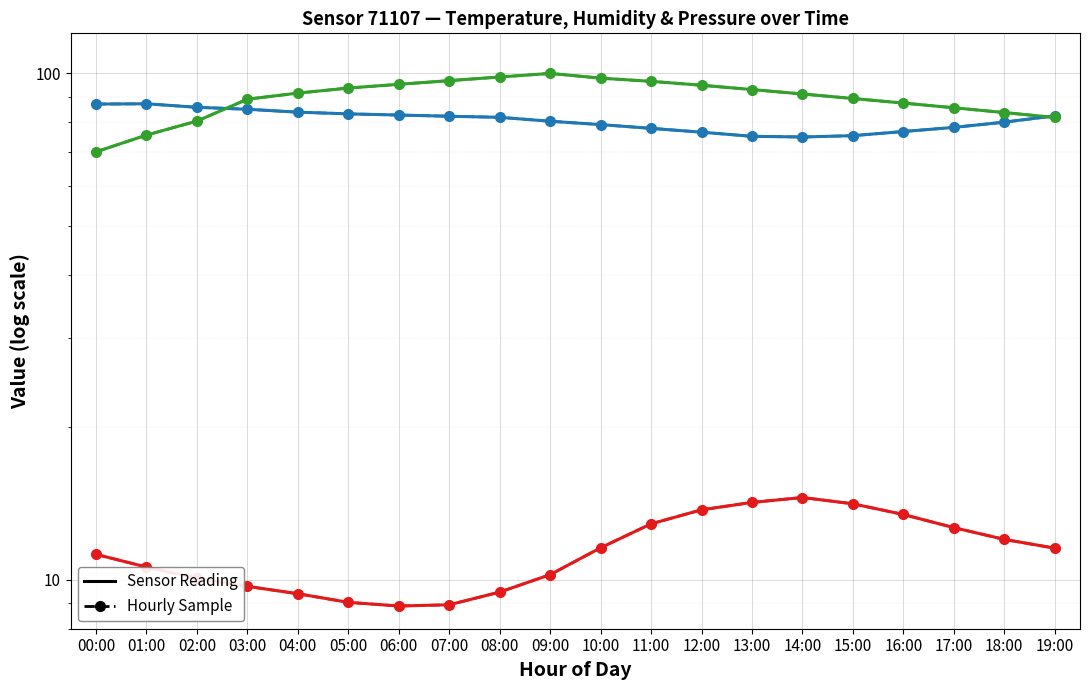

Where is temperature (sampled) nearest to the value 11?

00:00